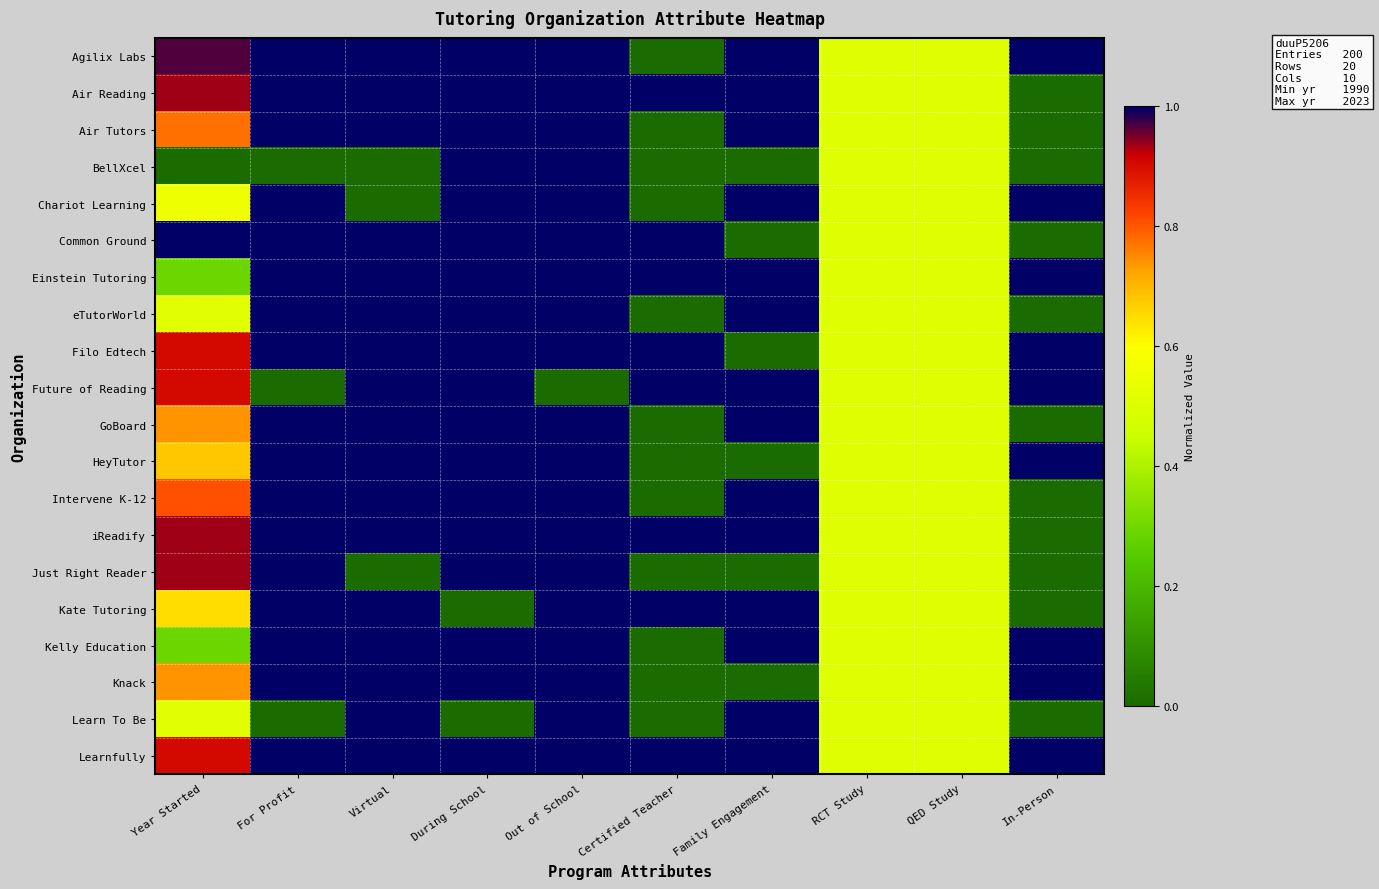

What is the maximum value shown in the chart?

1.0